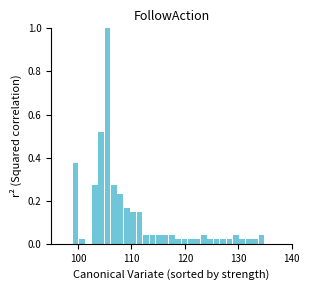

Around what value on the x-axis is the tallest bar? Give the approximate position of its centre, as read against the axis.

106